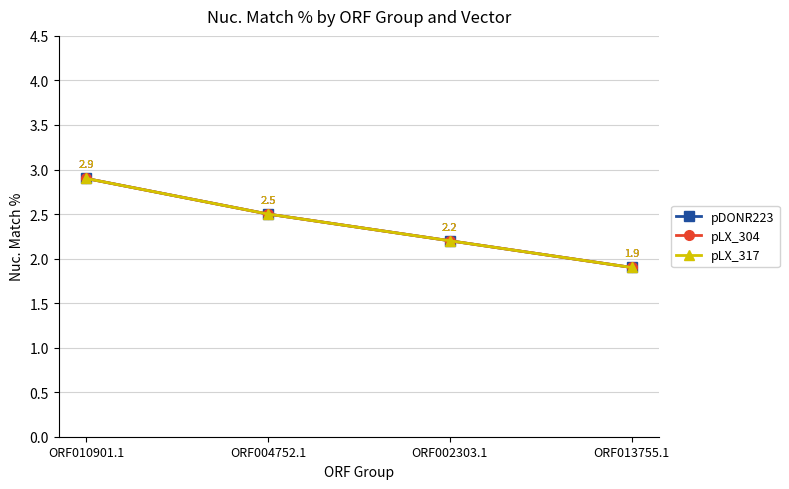

What is the label of the 3rd point from the left?

ORF002303.1